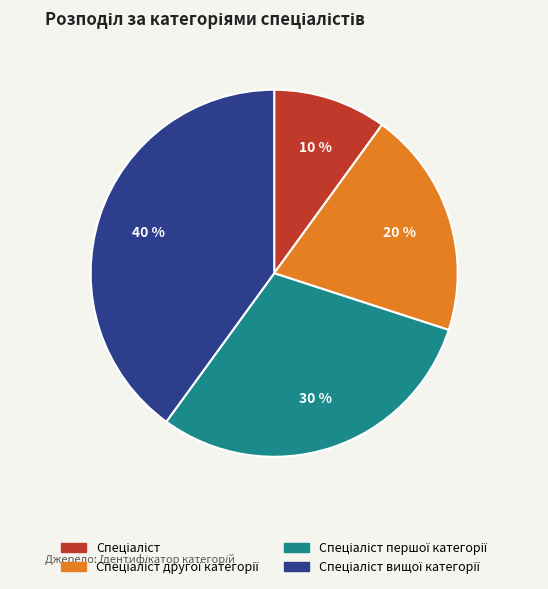

Is there any slice that represents more than half of the pie?

No